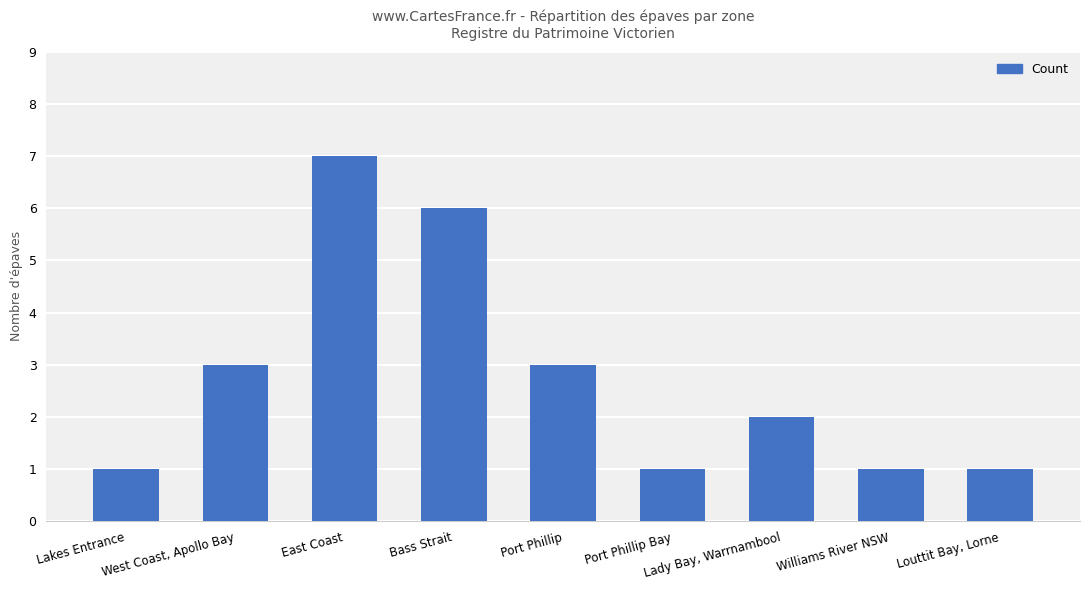

How many bars are there in total?

9